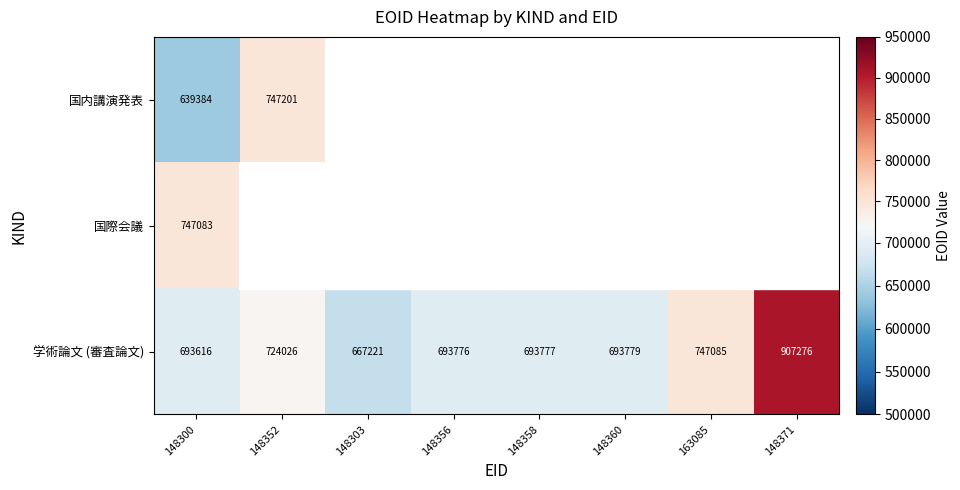

List the labels in order of 学術論文 (審査論文) value, smallest first.

148303, 148300, 148356, 148358, 148360, 148352, 163085, 148371